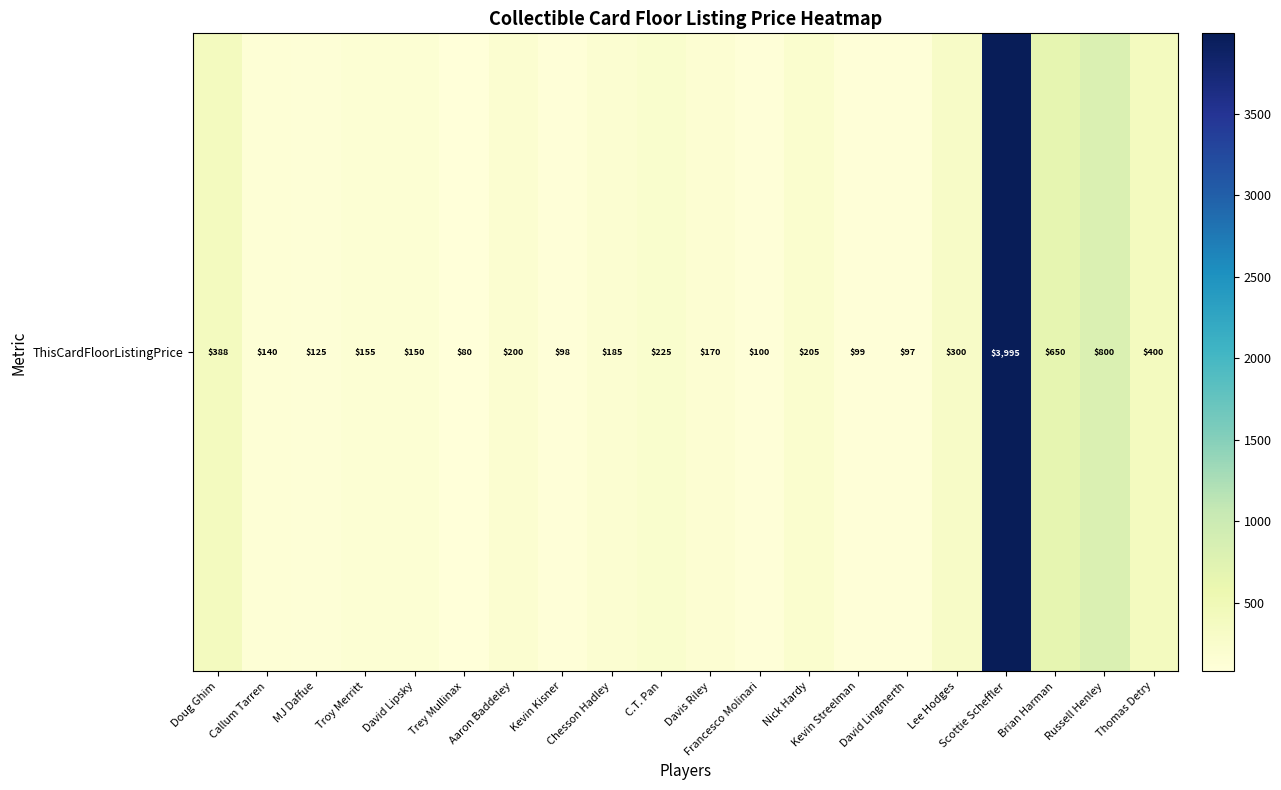

Count the number of values greater than 185.

9